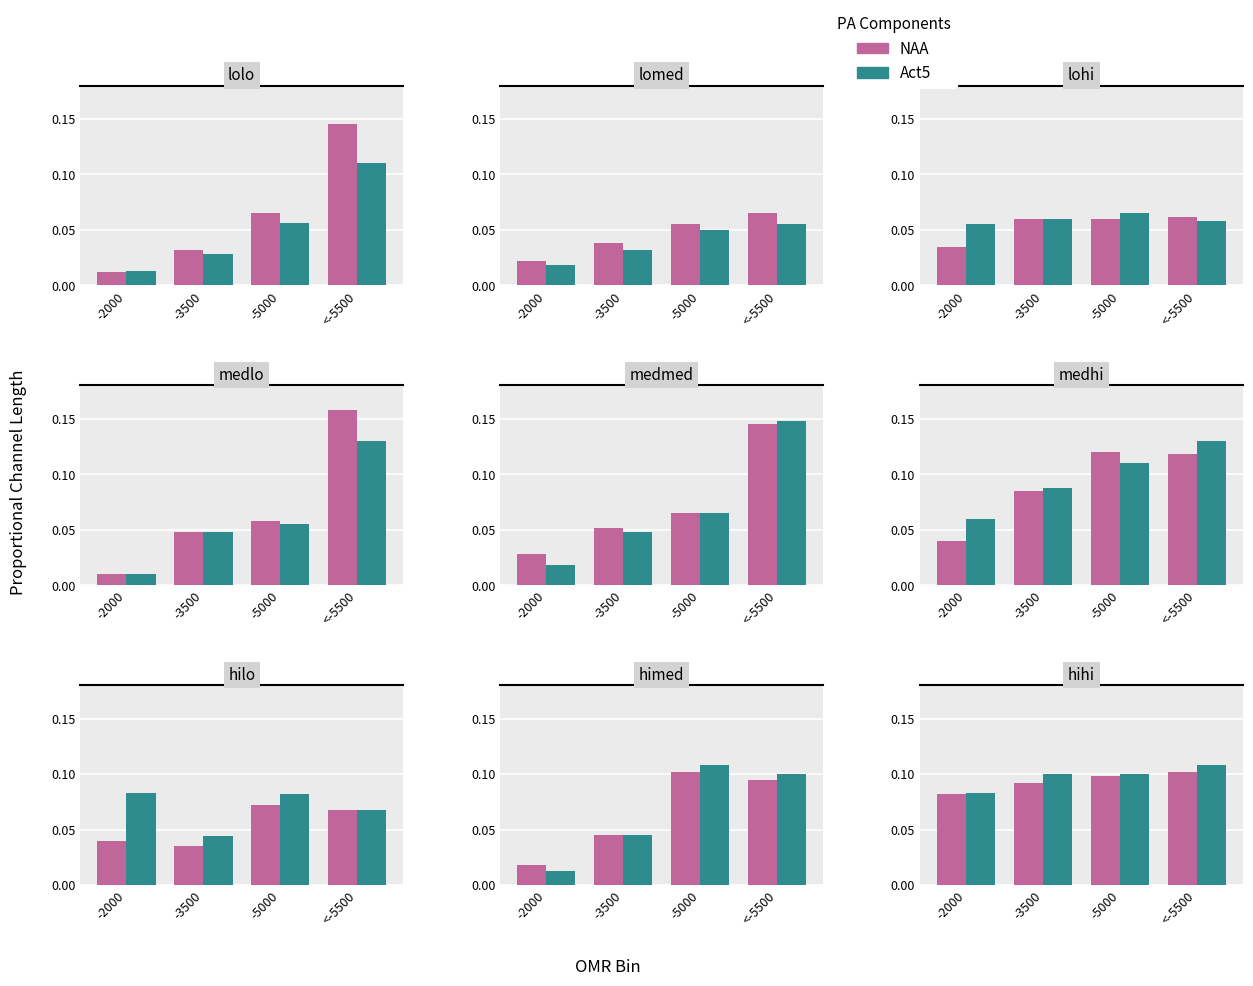

How many bars are there in each group?

2